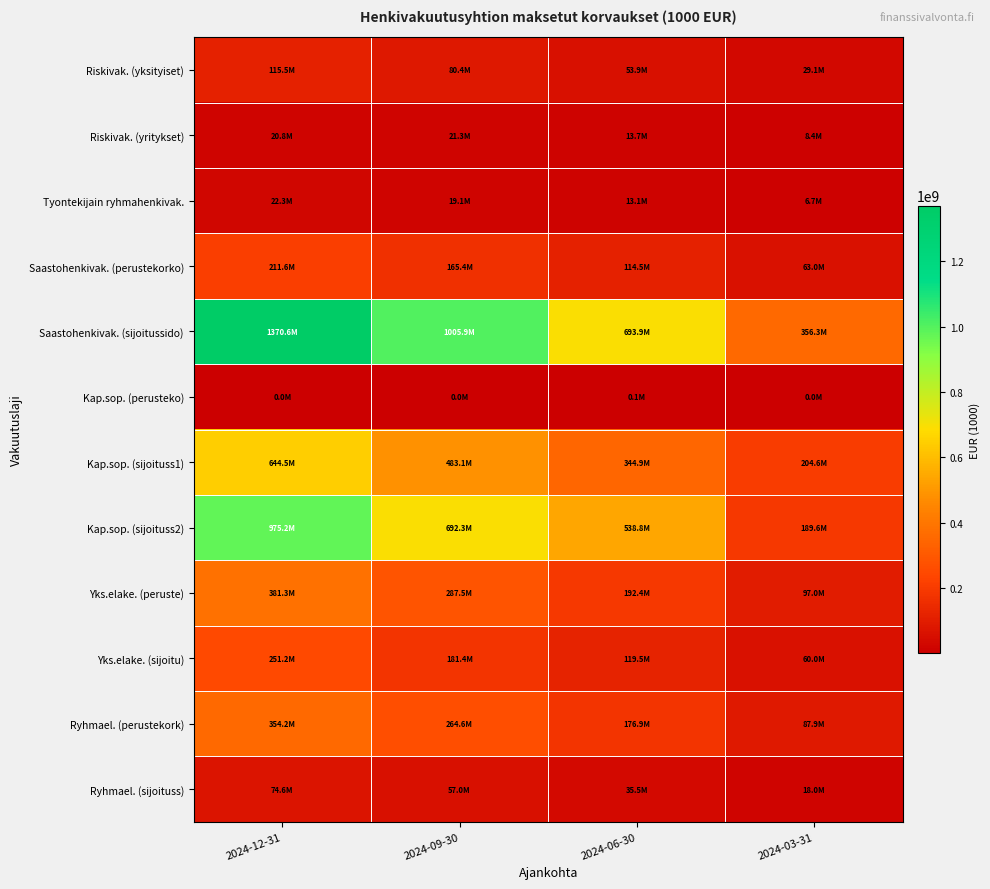

Which series has the largest range (max minus min)?

Saastohenkivak. (sijoitussido)